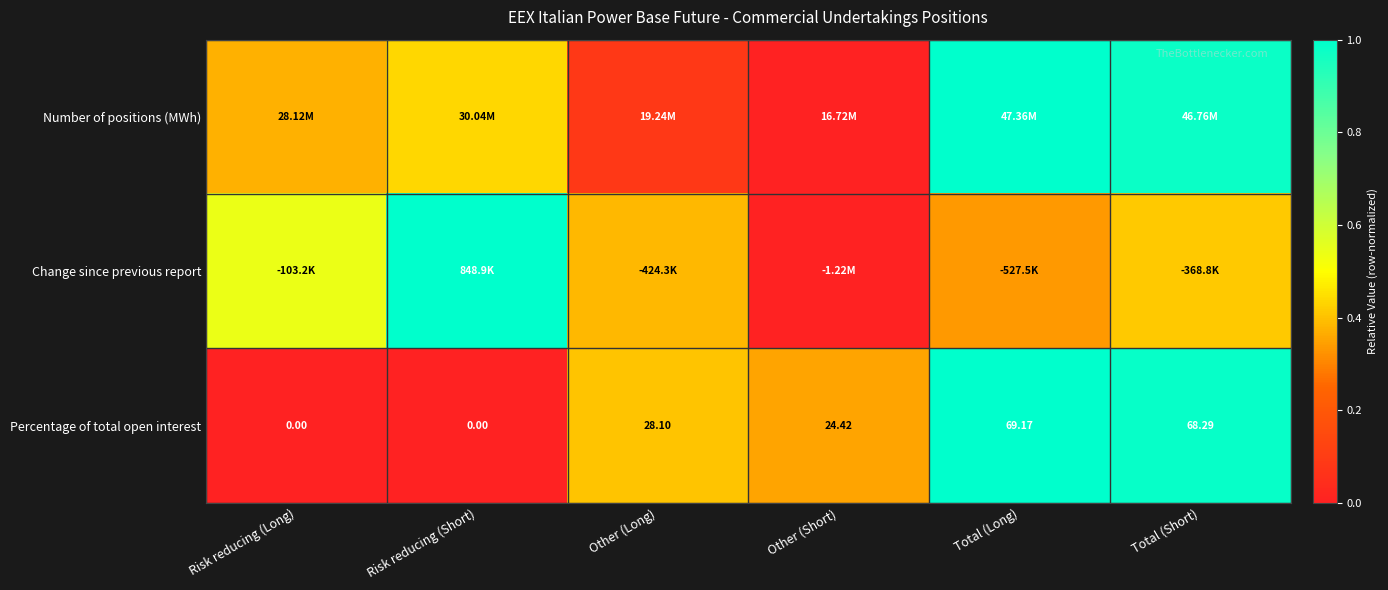

Which category has the highest value in the Percentage of total open interest series?

Total (Long)